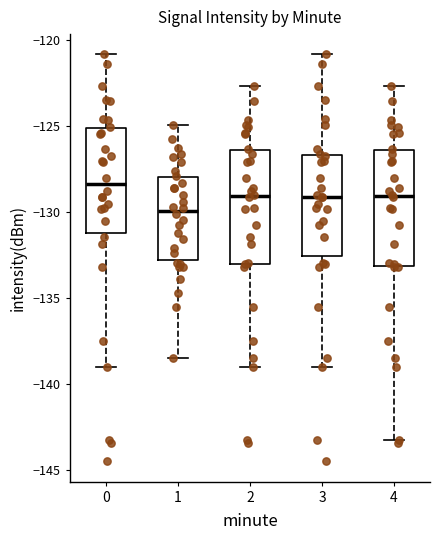

Reading left to right, read every box against the y-axis: the position of its median line, the range the box covers, and the ends of its whiskers. The values are not printed on the chart, so give them approximately, as read against the axis.

0: median -128.5, box -131.0 to -125.0, whiskers -139.0 to -121.0
1: median -130.0, box -133.0 to -128.0, whiskers -138.5 to -125.0
2: median -129.0, box -133.0 to -126.5, whiskers -139.0 to -122.5
3: median -129.0, box -132.5 to -126.5, whiskers -139.0 to -121.0
4: median -129.0, box -133.0 to -126.5, whiskers -143.0 to -122.5